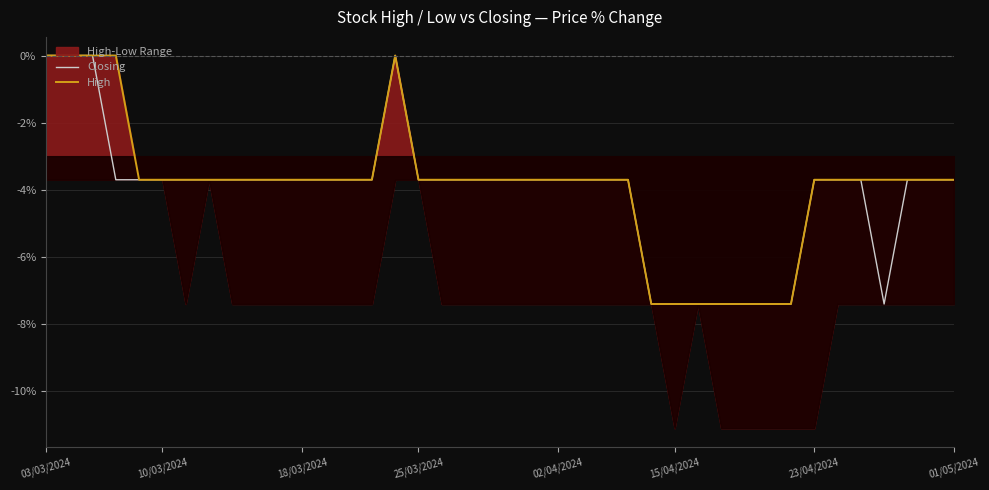

The Closing series shows -7.4 at 29. True or false?

True